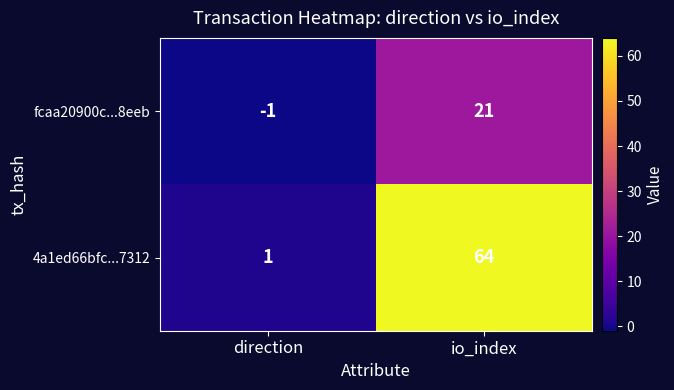

What is the sum of all fcaa20900c...8eeb values?

20